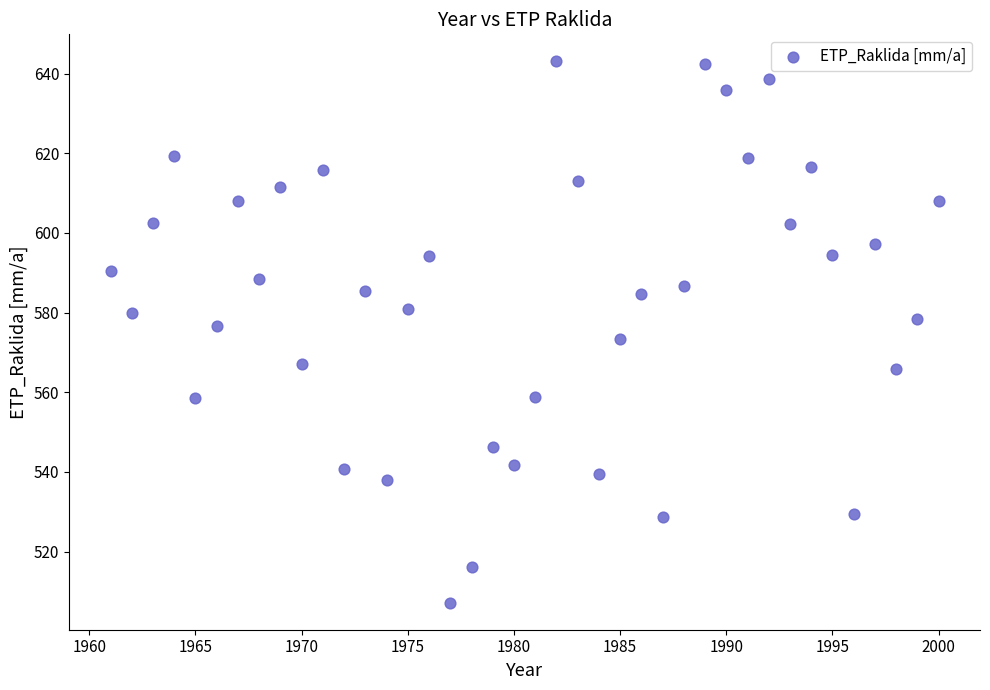

What is the range of X values (max minus min)?

39.0